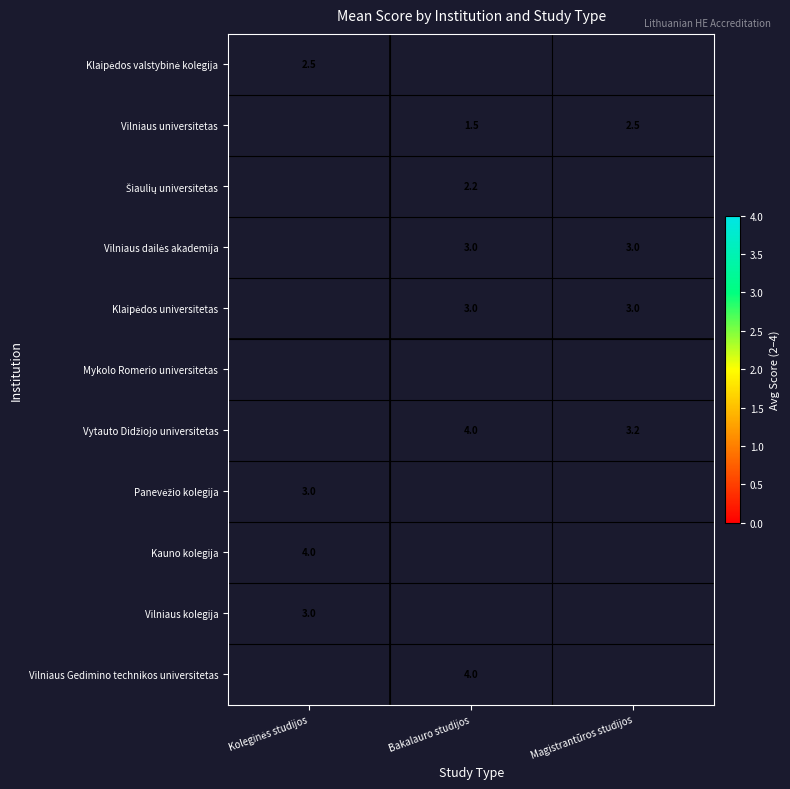

Which category has the highest value across all series?

Bakalauro studijos